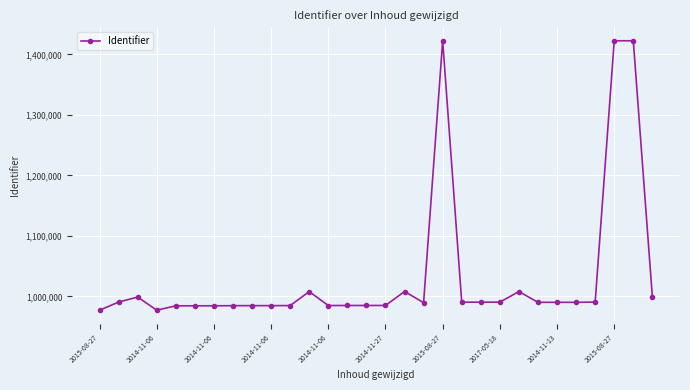

What is the greatest value displayed?

1422463